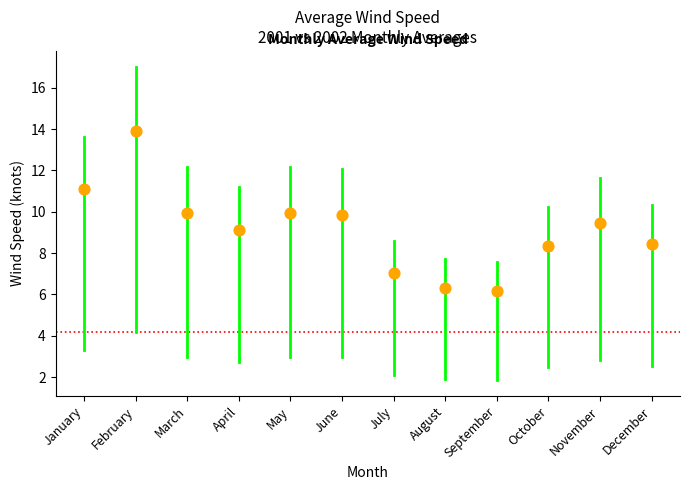

What is the range of Y values (max minus min)?

7.7